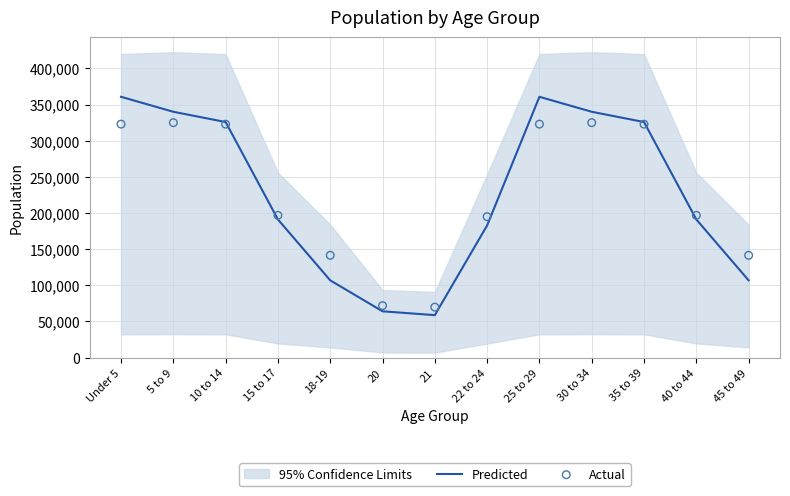

The value of Predicted at 10 to 14 is 447394.9. True or false?

False